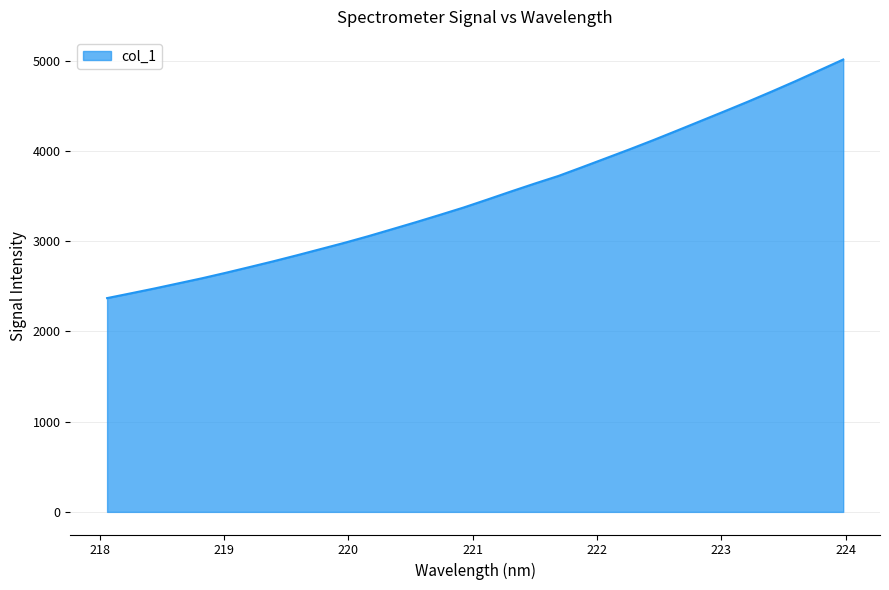

What is the minimum value shown in the chart?

2370.2